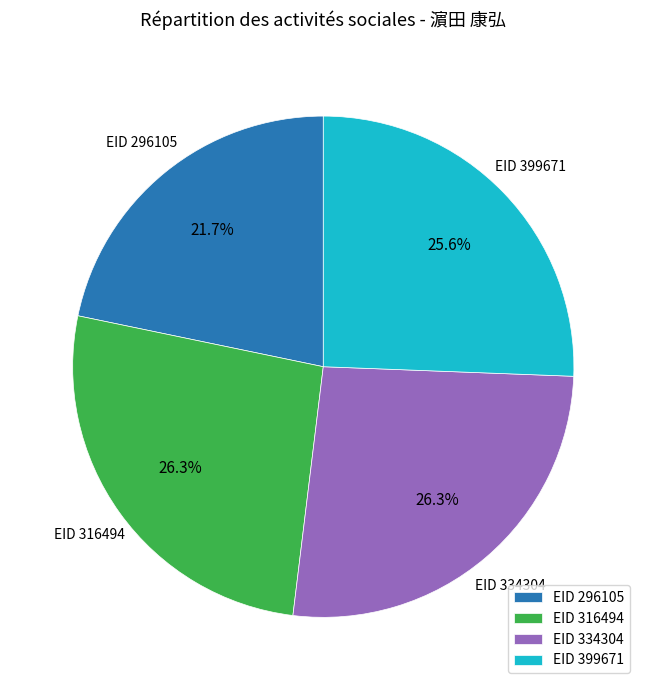

What portion of the pie excludes EID 399671?

74.4%